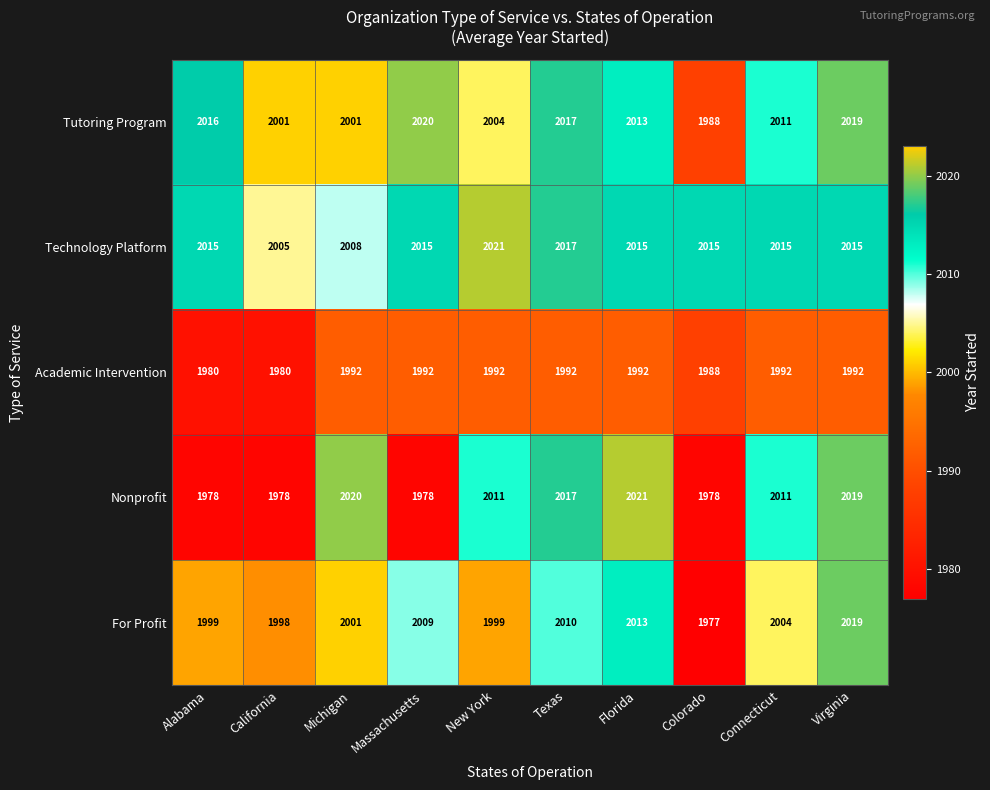

Which label corresponds to the smallest value in the chart?

Colorado